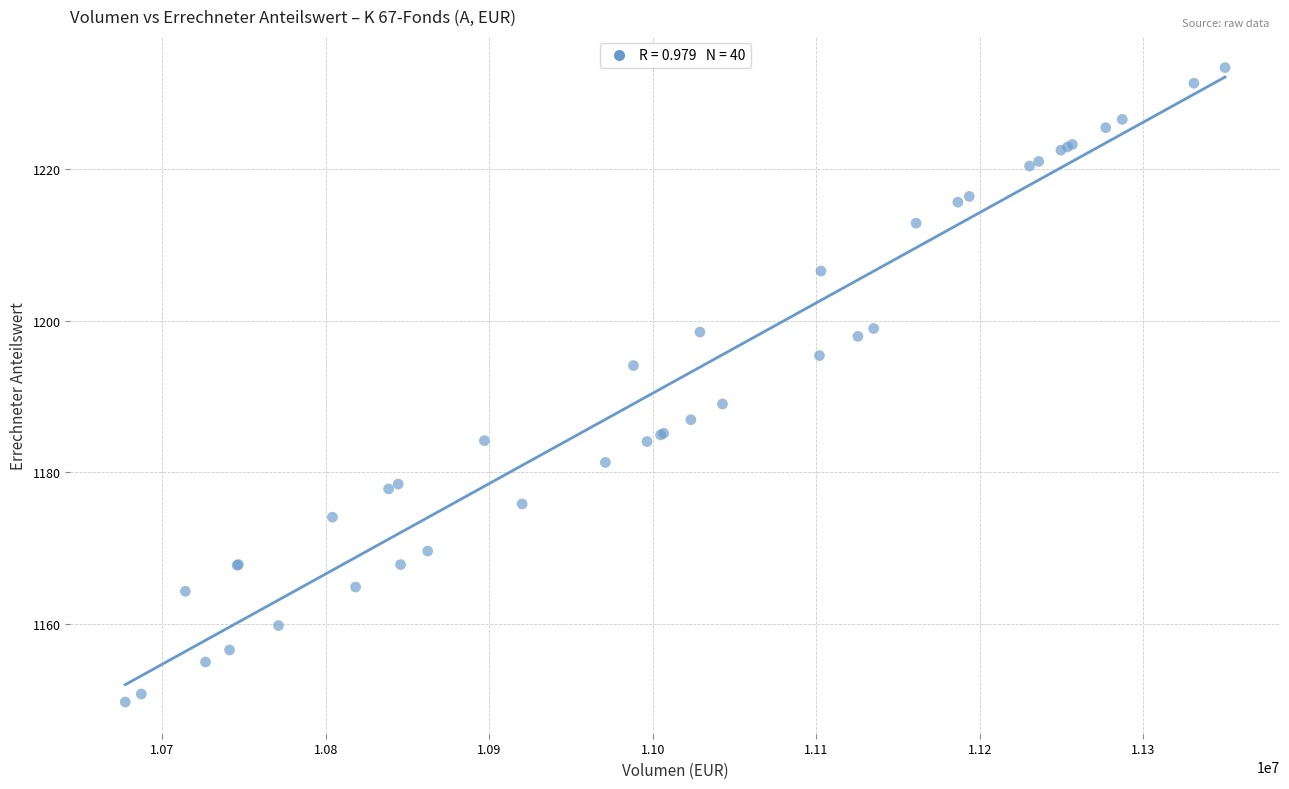

What Y value in the scatter plot is closest to 1191?

1189.0